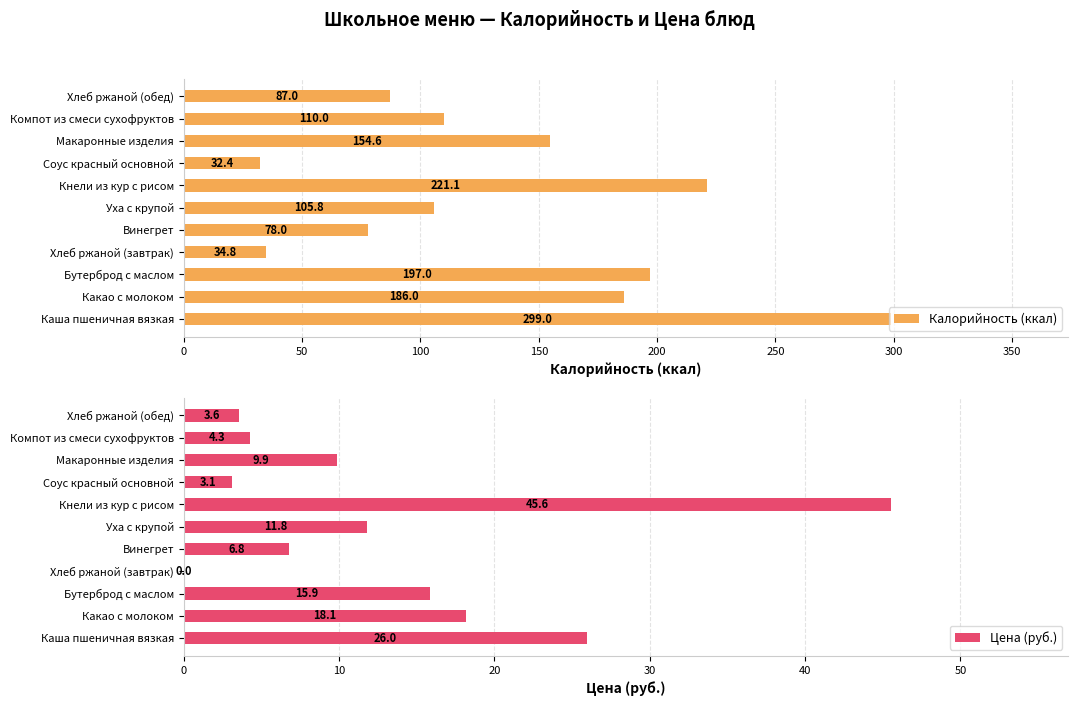

What is the difference between the Калорийность (ккал) values at Уха с крупой and Макаронные изделия?

48.8